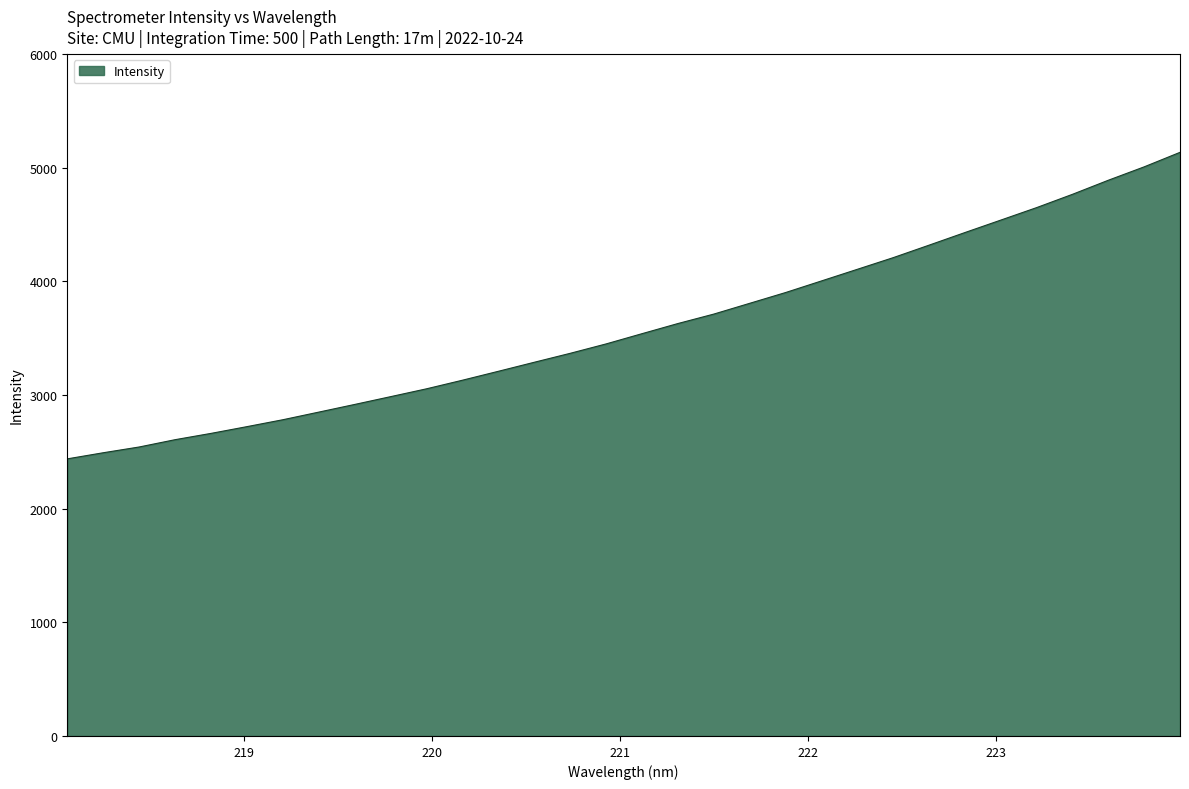

What is the smallest value displayed?

2437.7